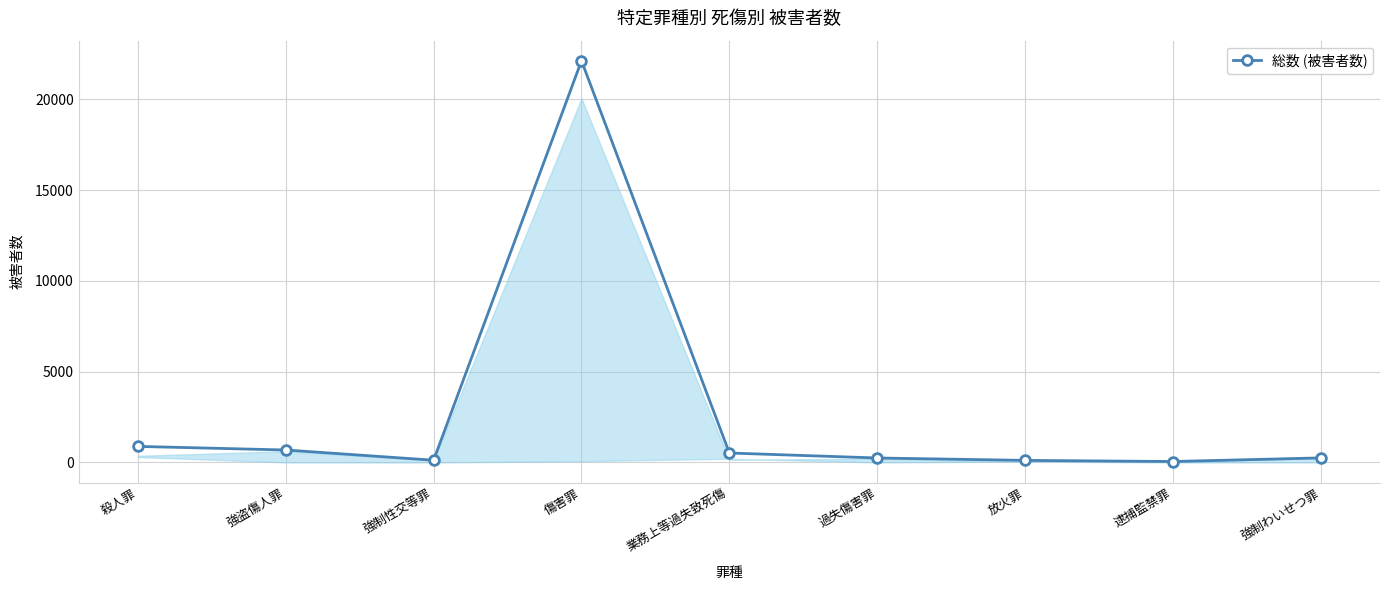

At which label is the value closest to 11087?

殺人罪